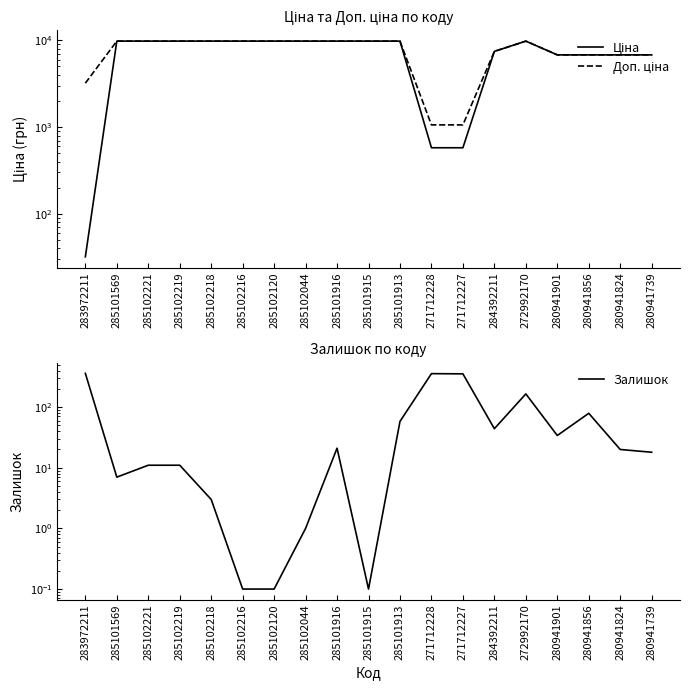

The value of Ціна at 285101569 is 16308.3. True or false?

False